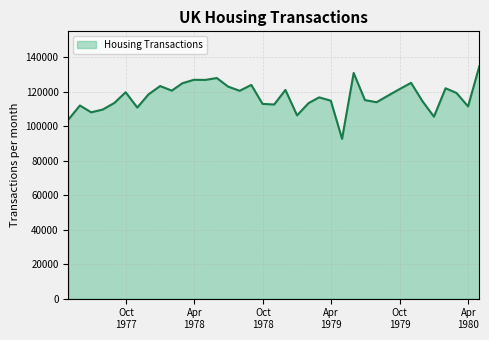

What is the smallest value displayed?

92629.5